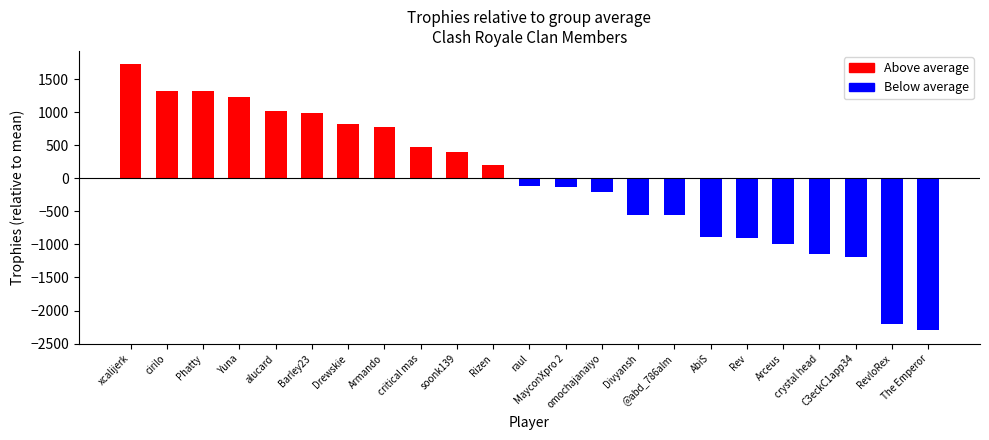

What is the change in value from Arceus to crystal head?

-150